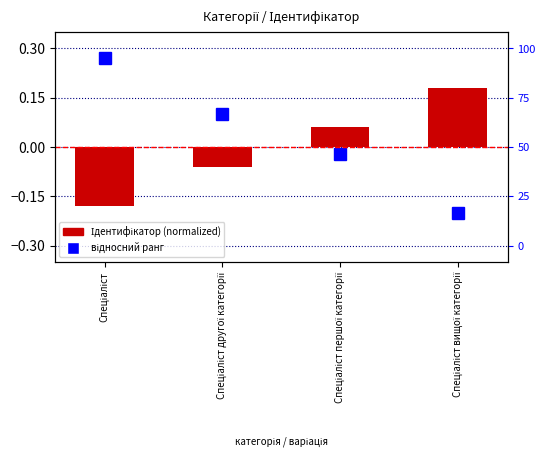

How many negative values does the відносний ранг series have?

2